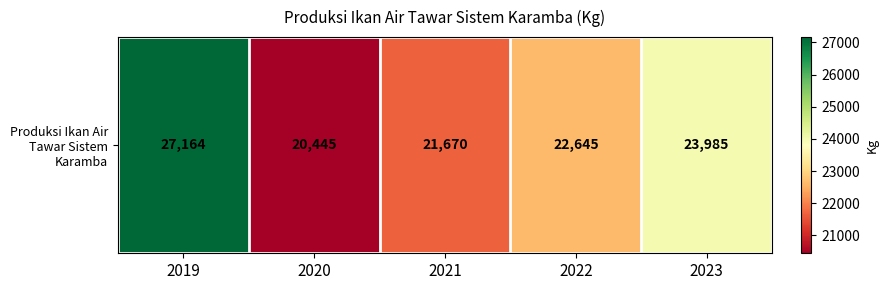

What is the smallest value displayed?

20445